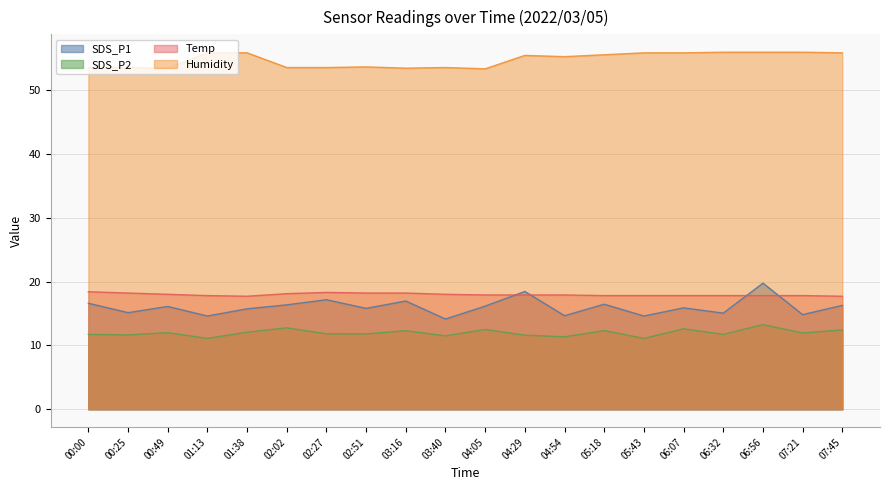

True or false: Temp and SDS_P2 cross at least once.

False